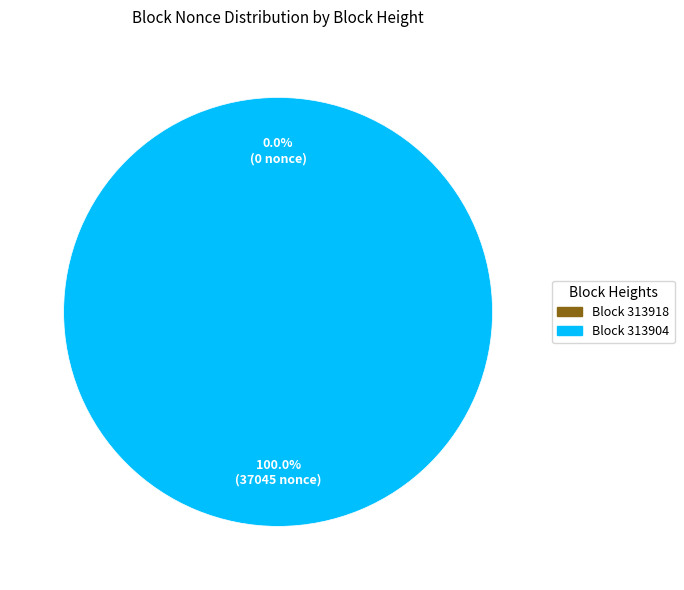

What is the total percentage of 313918 and 313904?

100.0%